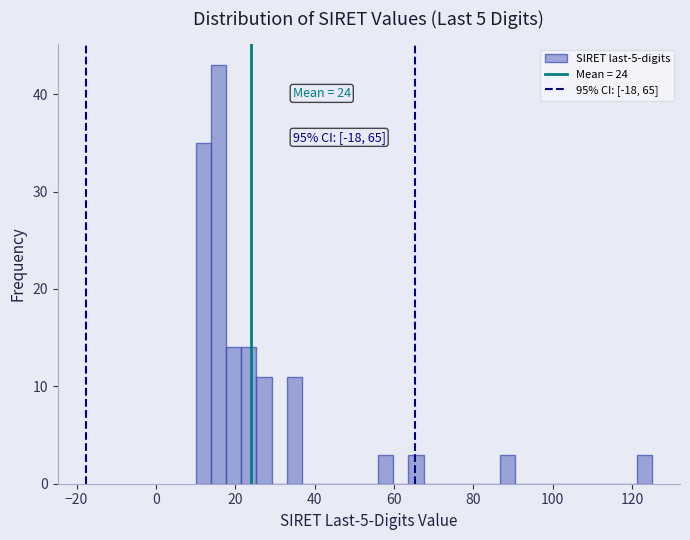

Around what value on the x-axis is the tallest bar? Give the approximate position of its centre, as read against the axis.

16